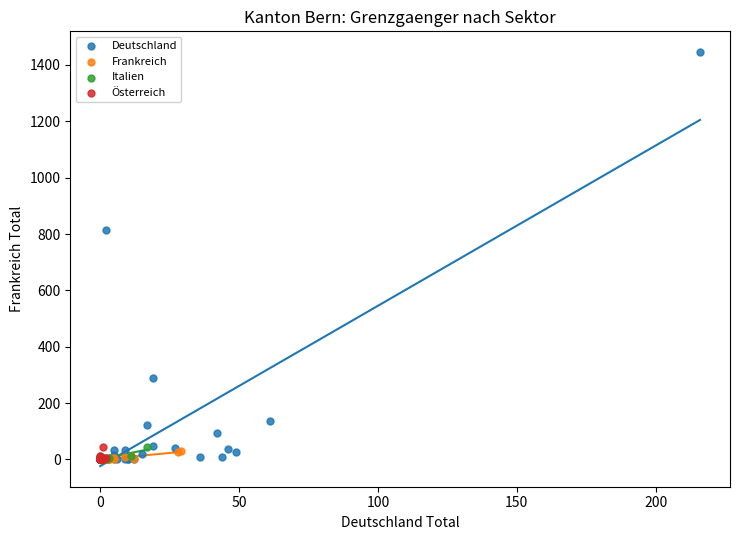

Which series has the largest Y range (max minus min)?

Deutschland